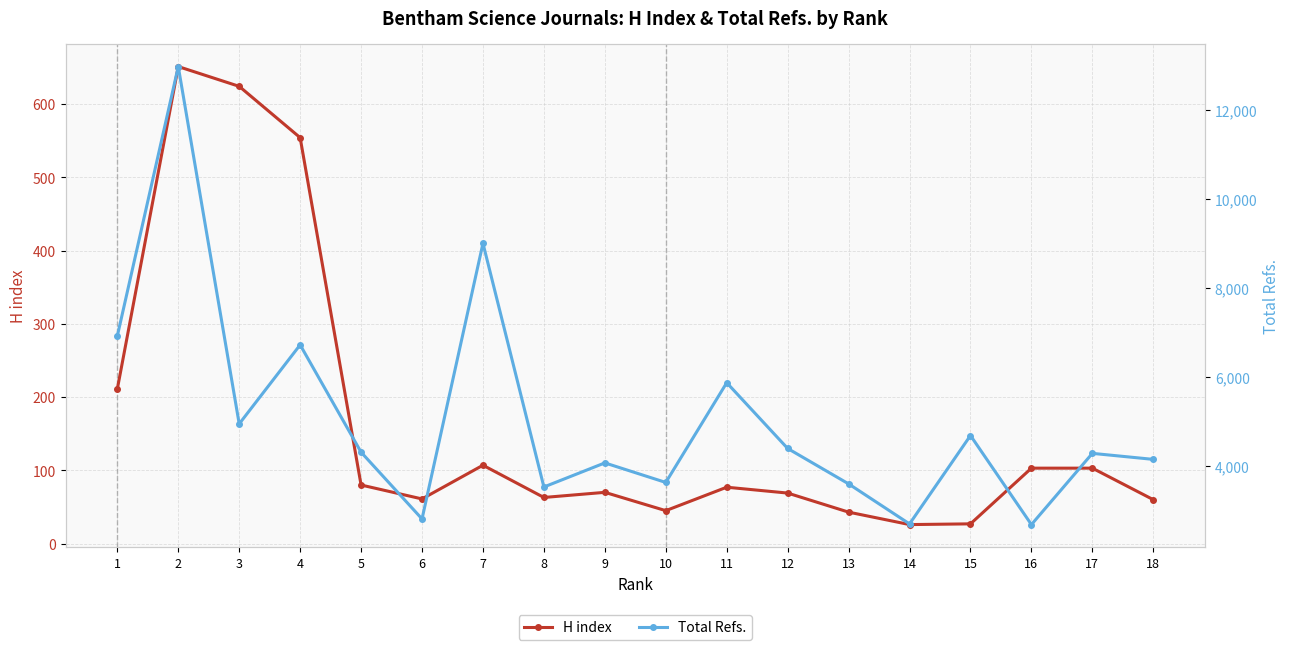

How many interior local peaks does the Total Refs. series have?

7